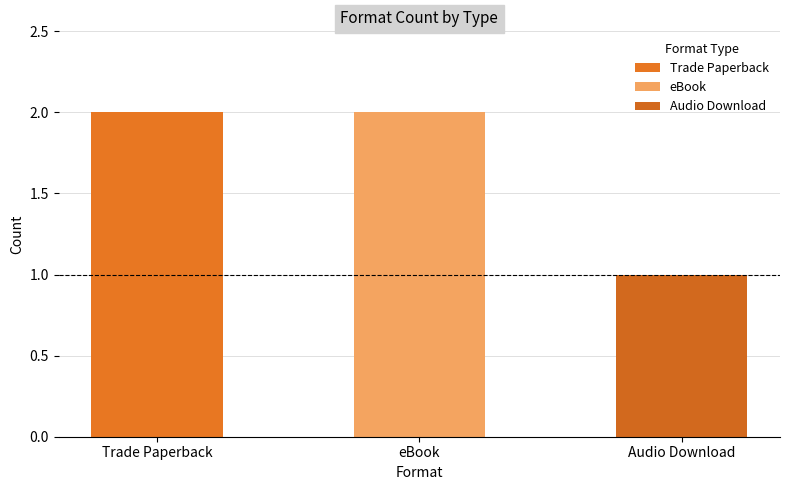

The value at eBook is 2. True or false?

False